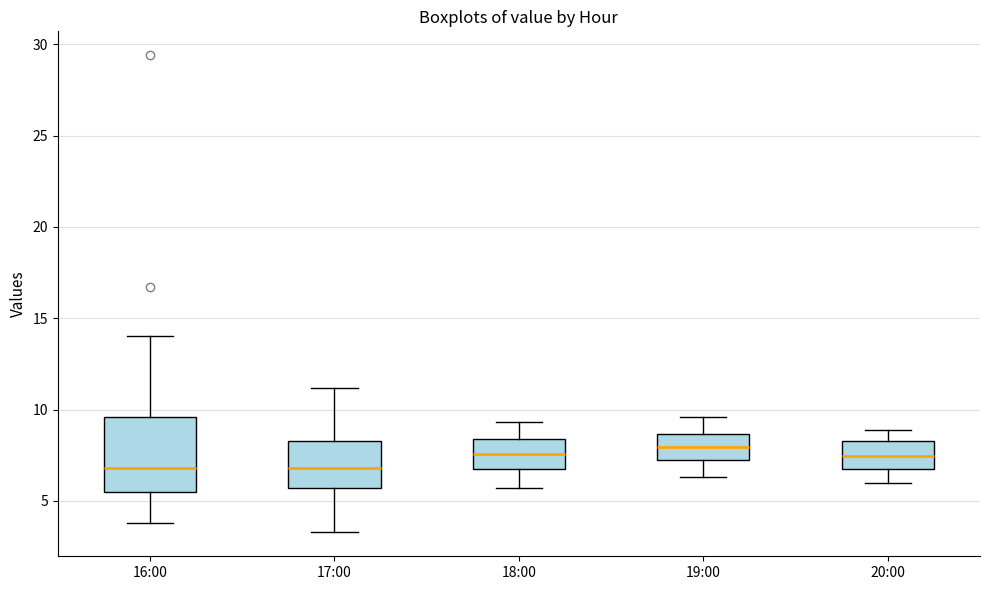

Which box is the tallest, from its lower edge to its upper edge?

16:00